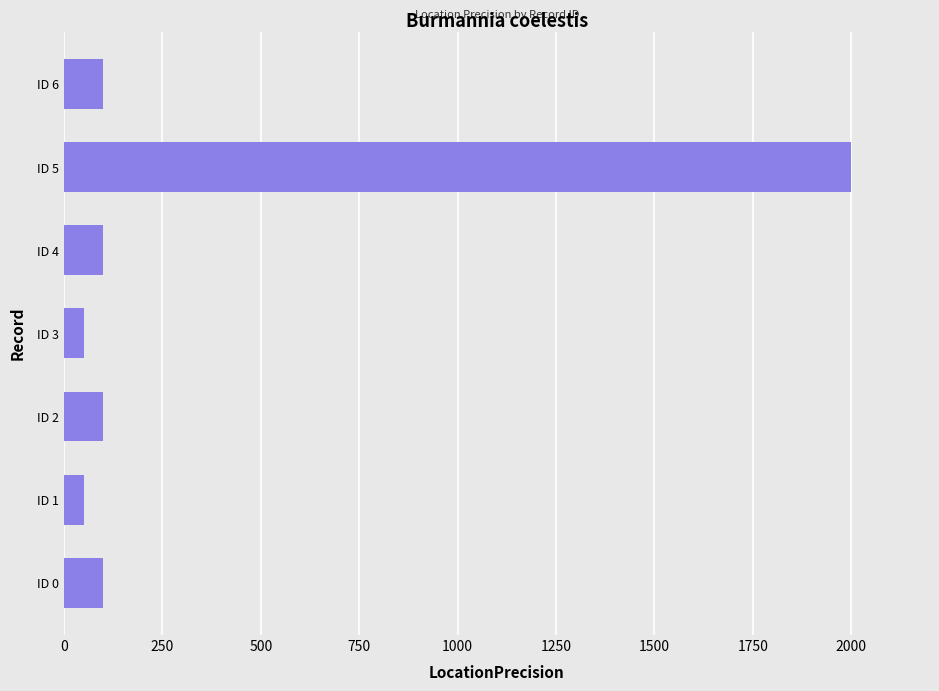

True or false: the data shows 100 at ID 0.

True